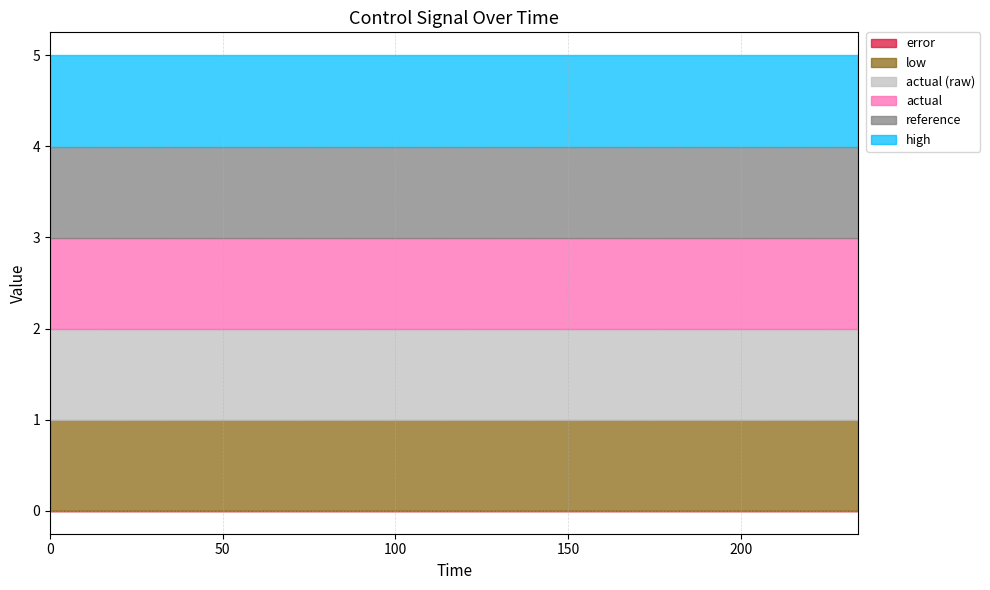

Which series changed the most between 18 and 198?

reference